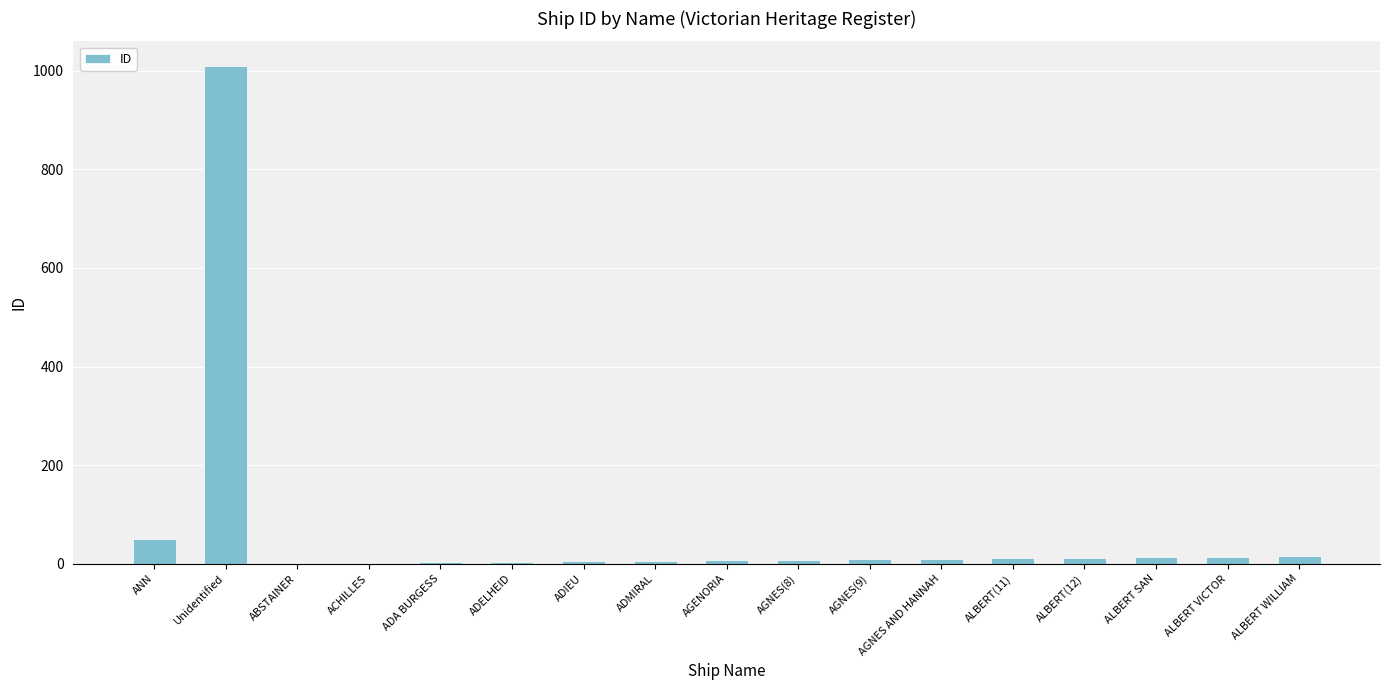

At which category does the chart reach its peak across all series?

Unidentified